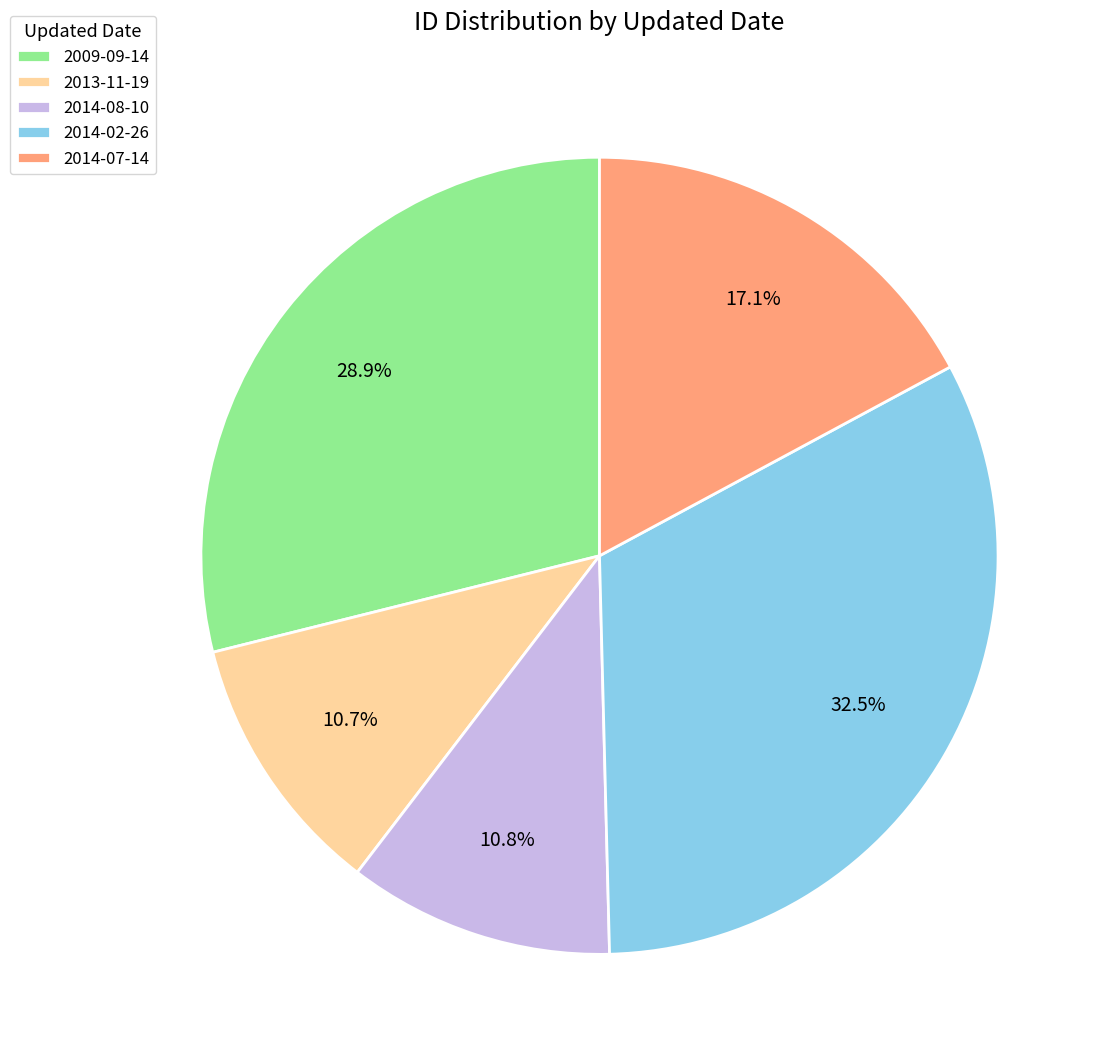

Combined, what portion of the pie is 2009-09-14 and 2014-07-14?

46.0%